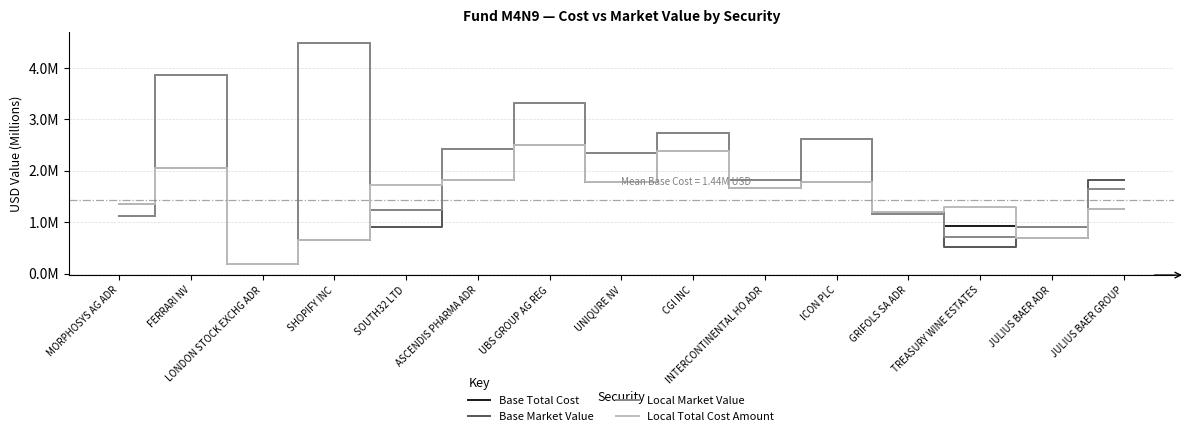

What are all the series names shown in the legend?

Base Total Cost, Base Market Value, Local Market Value, Local Total Cost Amount